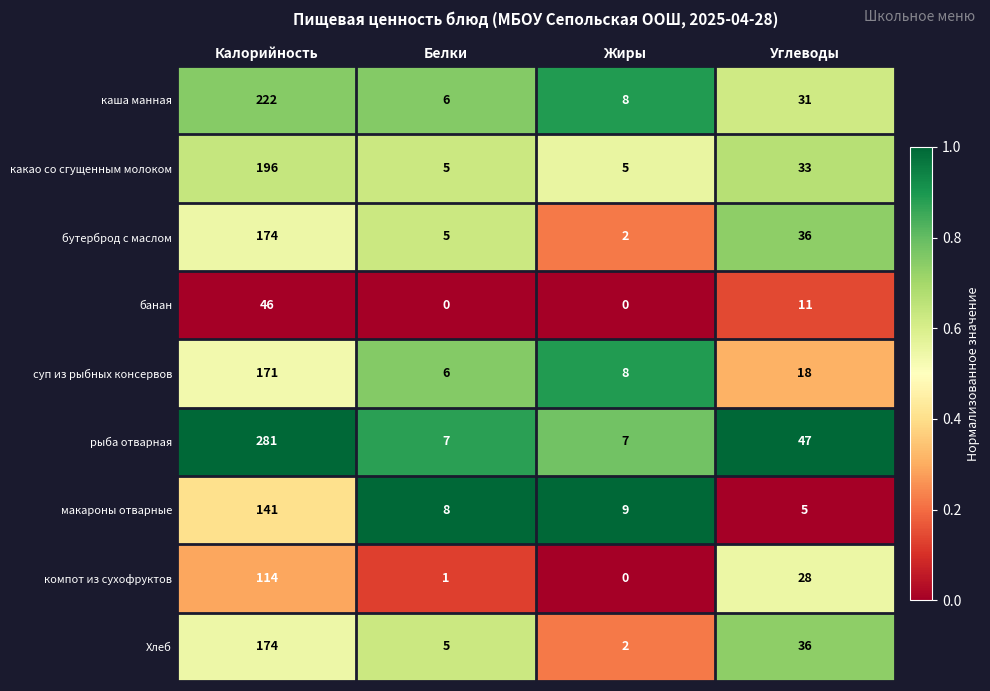

Which series has the largest total across all categories?

рыба отварная